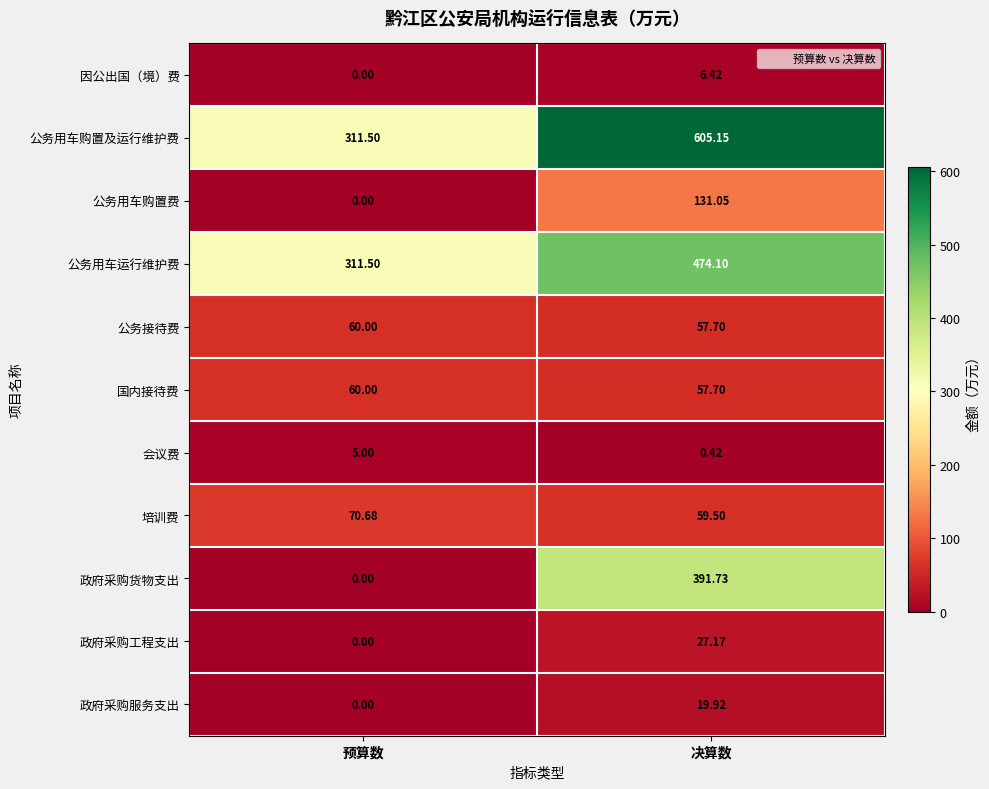

Which label corresponds to the smallest value in the chart?

预算数